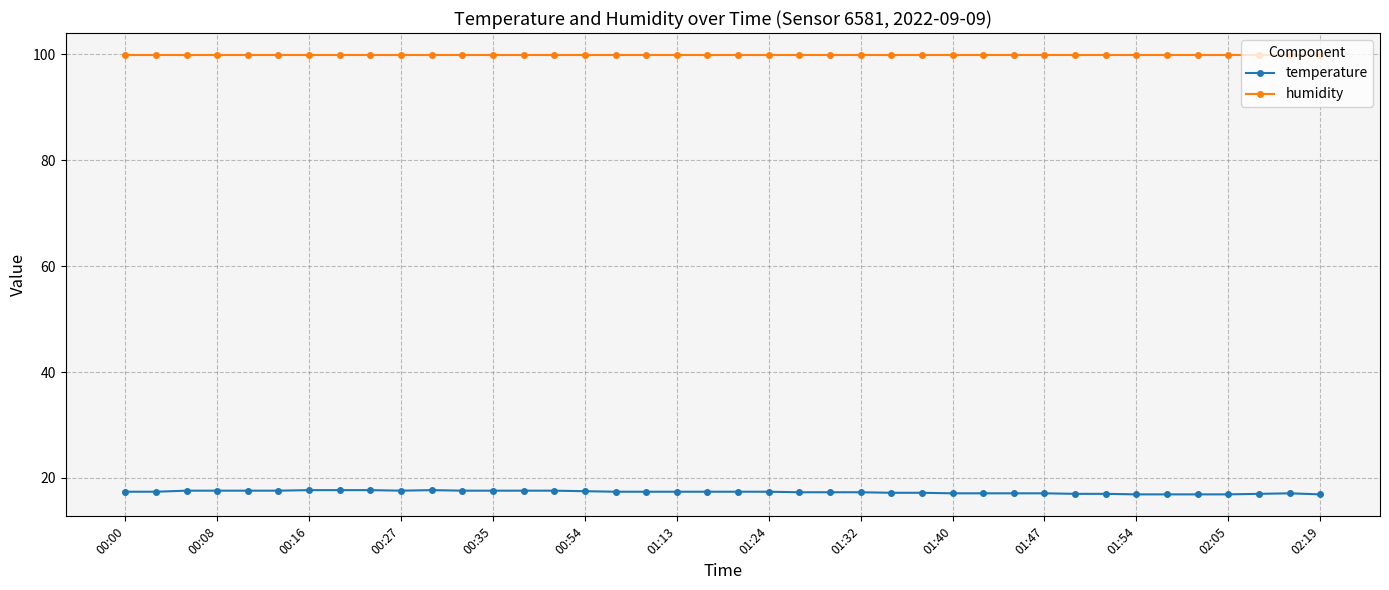

At how many categories does at least one series exceed 48?

40